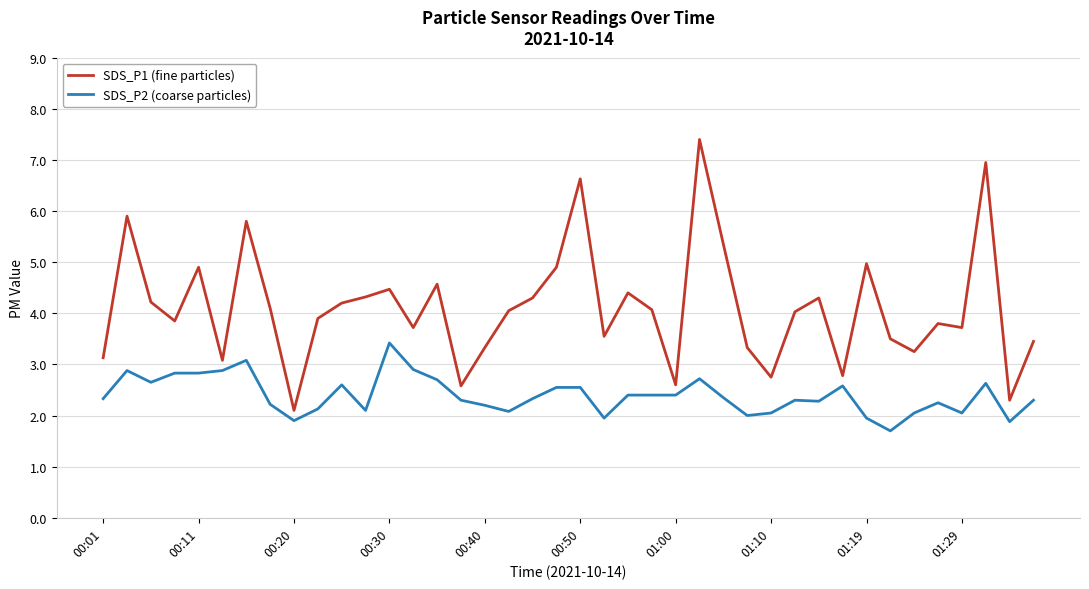

Which series has the largest total across all categories?

SDS_P1 (fine particles)